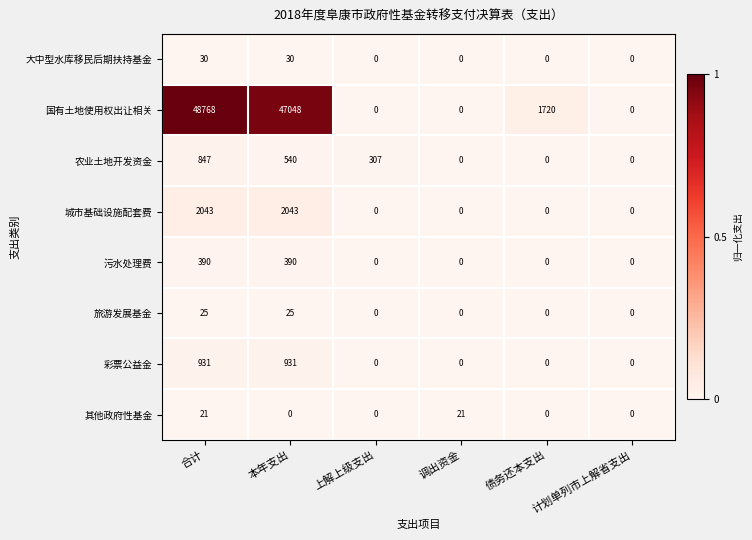

How many values in the 其他政府性基金 series exceed 0?

2